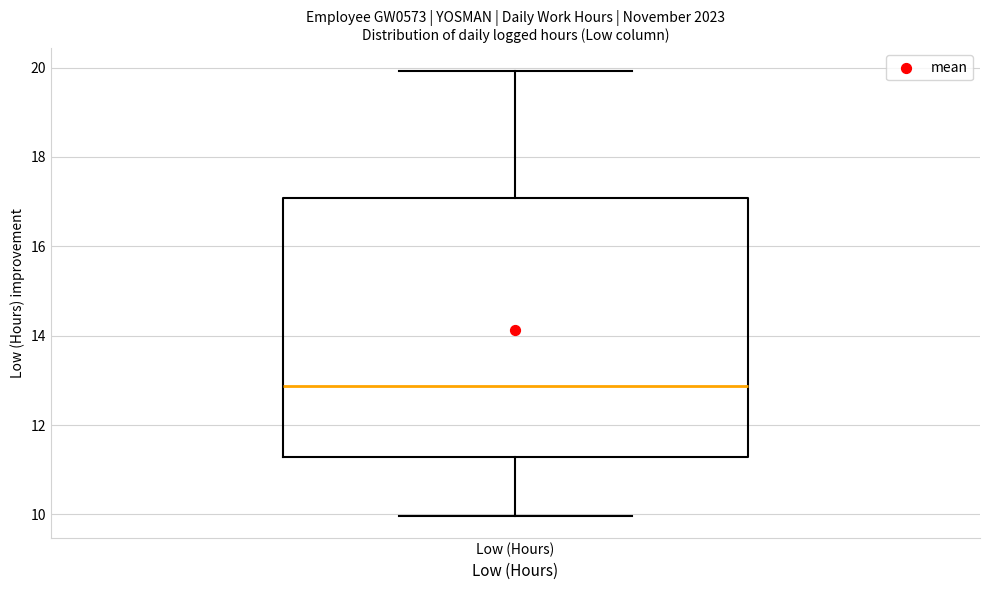

Read this box plot against the y-axis: the position of the median line, the range covered by the box, and the ends of both whiskers. The values are not printed on the chart, so give them approximately, as read against the axis.

median 12.8, box 11.2 to 17.0, whiskers 10.0 to 20.0